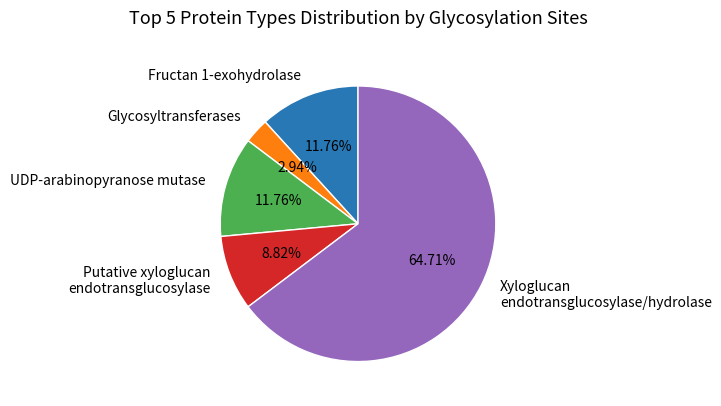

What is the total percentage of UDP-arabinopyranose mutase and Putative xyloglucan endotransglucosylase?

20.6%